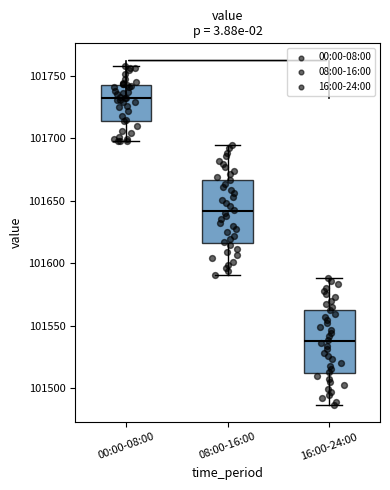

Where does the median line of the box for 16:00-24:00 sit on the y-axis? The values are not printed on the chart, so give them approximately, as read against the axis.

101540